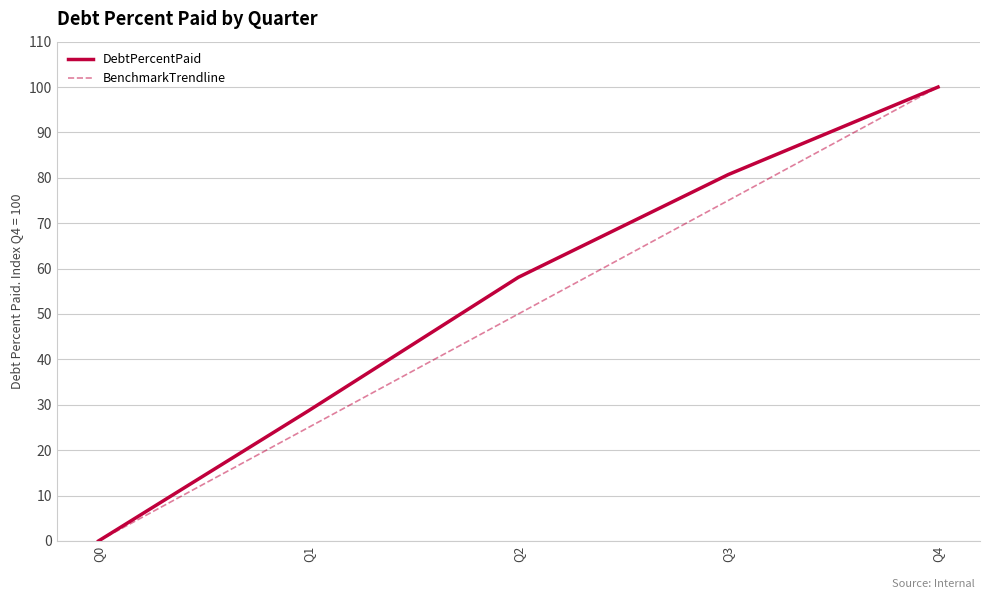

What is the difference between the highest and lowest values at Q1?

3.7